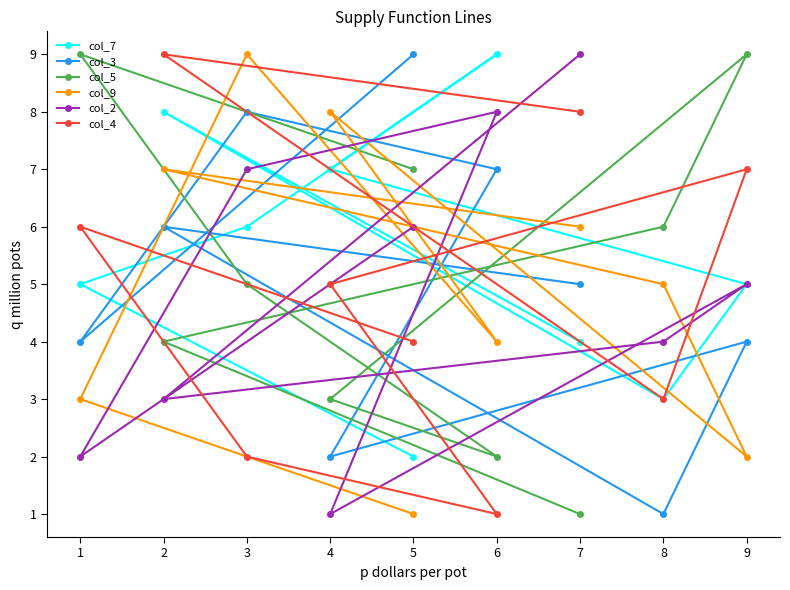

What is the highest value of the col_4 series?

9